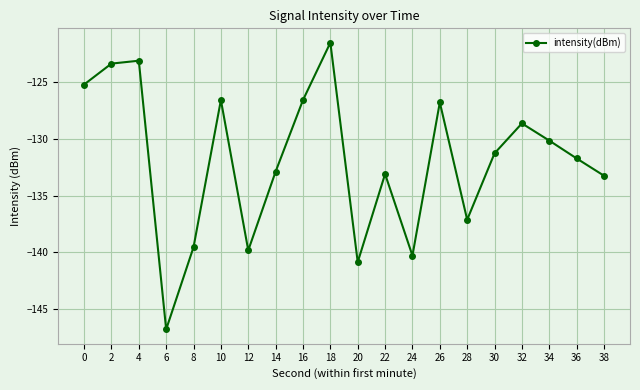

What is the value of the 10th point from the left?

-121.5